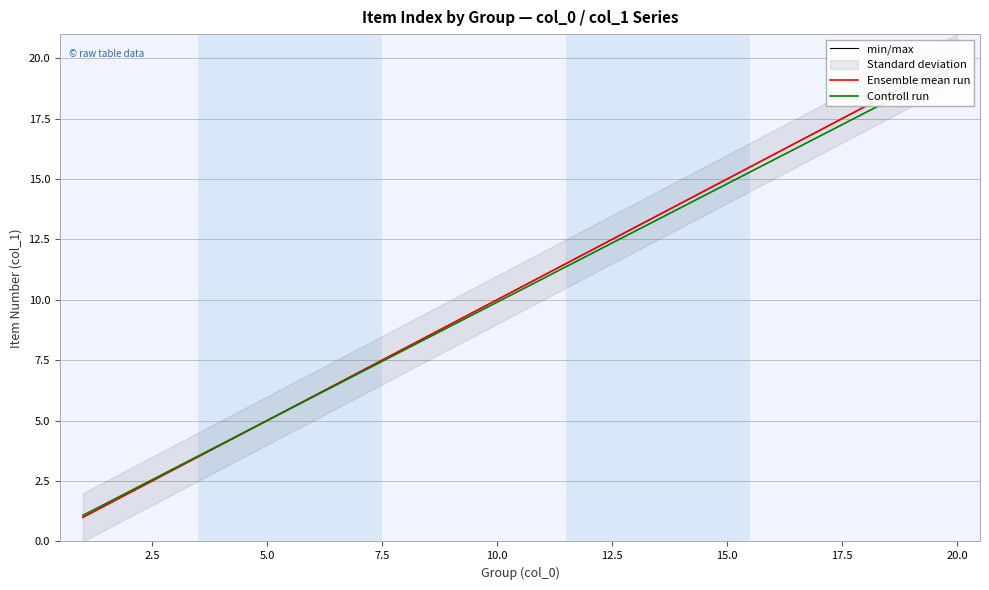

Reading right to left, what are all the values shown in this chart?

min/max: 20.0	19.0	18.0	17.0	16.0	15.0	14.0	13.0	12.0	11.0	10.0	9.0	8.0	7.0	6.0	5.0	4.0	3.0	2.0	1.0
Ensemble mean run: 20.0	19.0	18.0	17.0	16.0	15.0	14.0	13.0	12.0	11.0	10.0	9.0	8.0	7.0	6.0	5.0	4.0	3.0	2.0	1.0
Controll run: 19.7	18.7	17.7	16.8	15.8	14.8	13.8	12.8	11.9	10.9	9.9	8.9	7.9	7.0	6.0	5.0	4.0	3.0	2.1	1.1